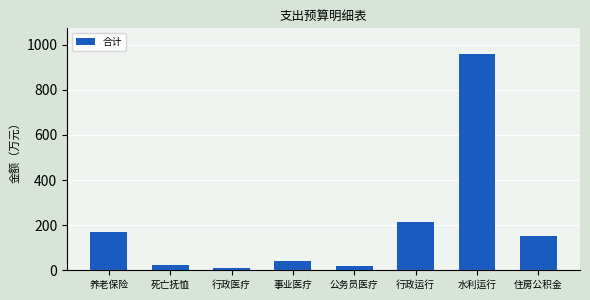

Is it true that the value at 住房公积金 is 196.4?

False